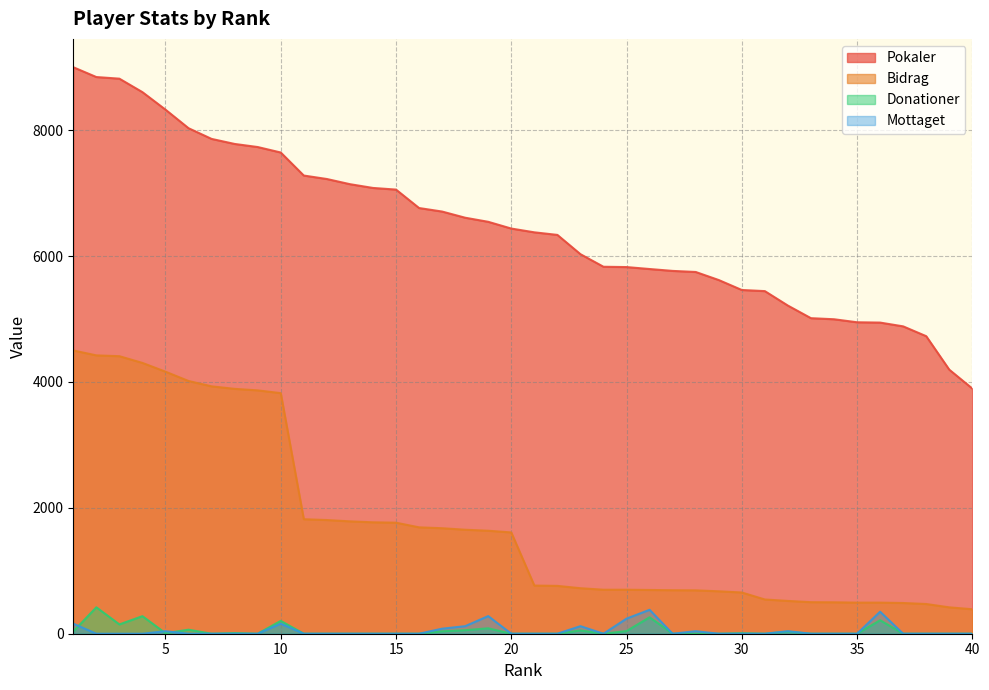

Which series ends up on top after the final intersection of Mottaget and Donationer?

Donationer